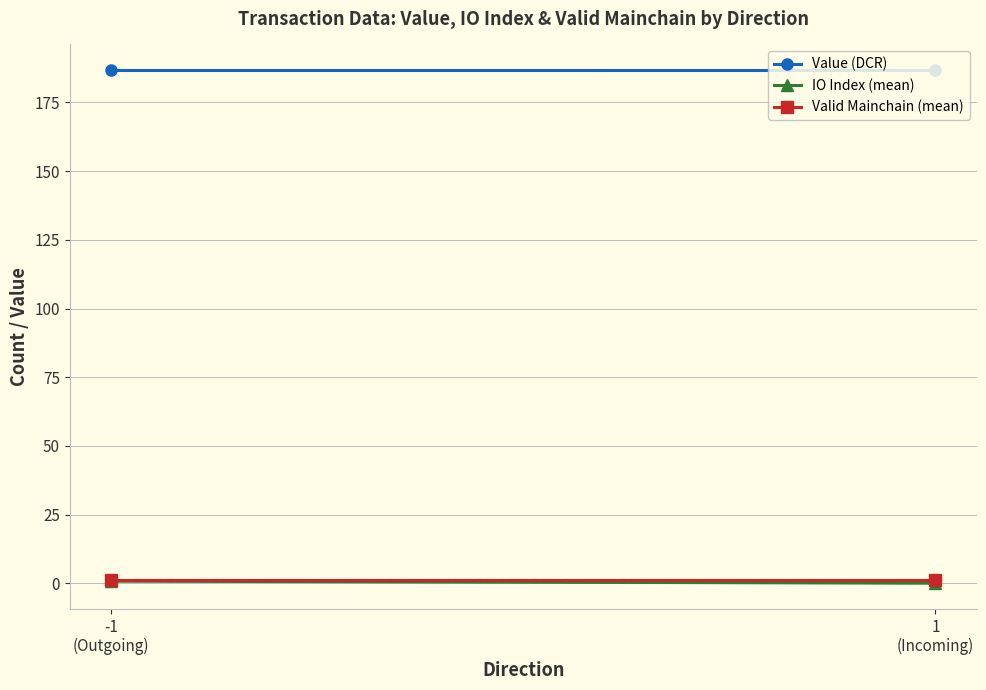

What is the lowest value of the Value (DCR) series?

186.8